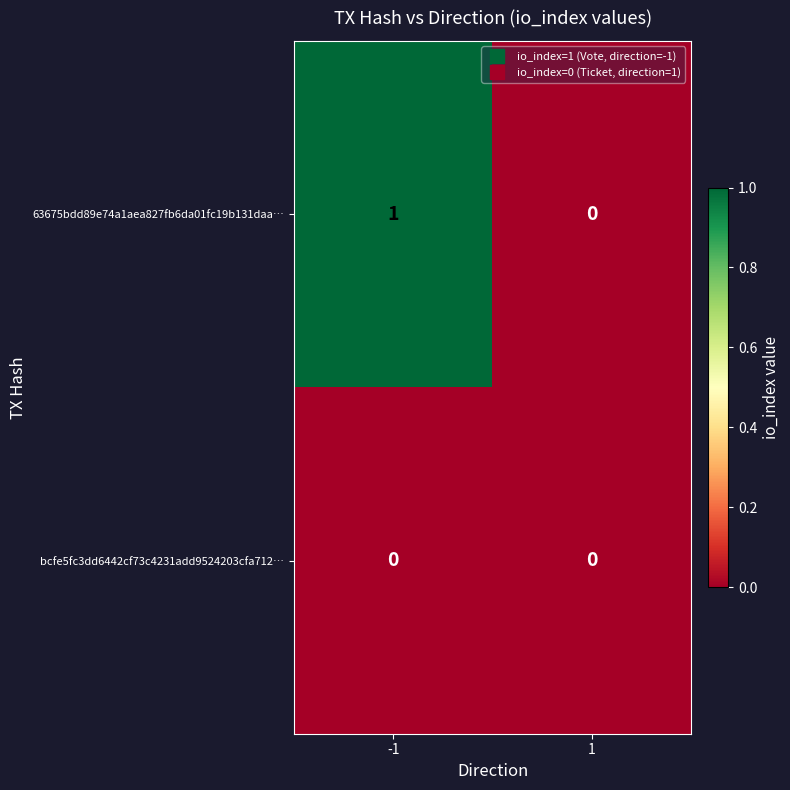

Which series changed the most between -1 and 1?

63675bdd89e74a1aea827fb6da01fc19b131daa…